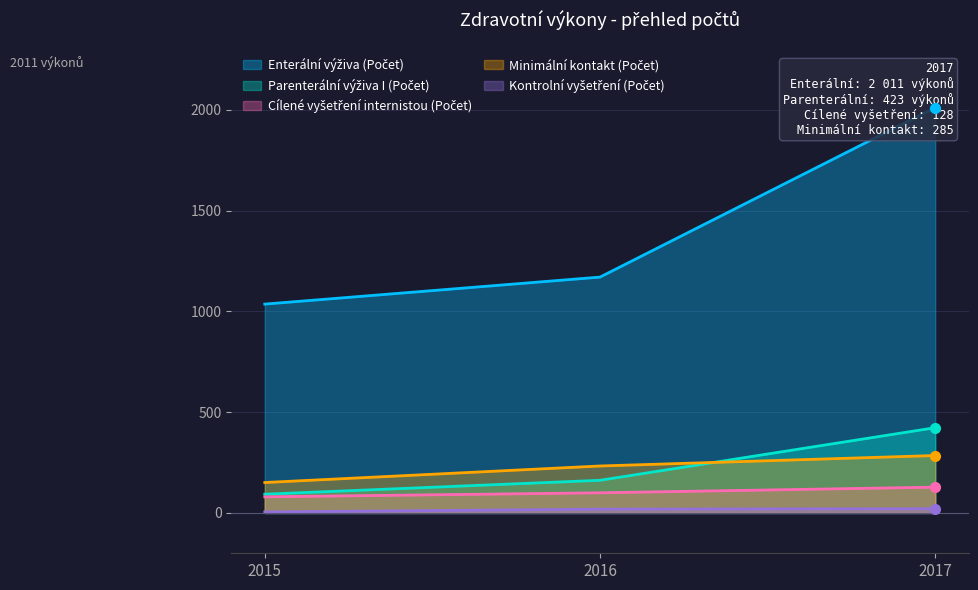

What are all the series names shown in the legend?

Enterální výživa (Počet), Parenterální výživa I (Počet), Cílené vyšetření internistou (Počet), Minimální kontakt (Počet), Kontrolní vyšetření (Počet)